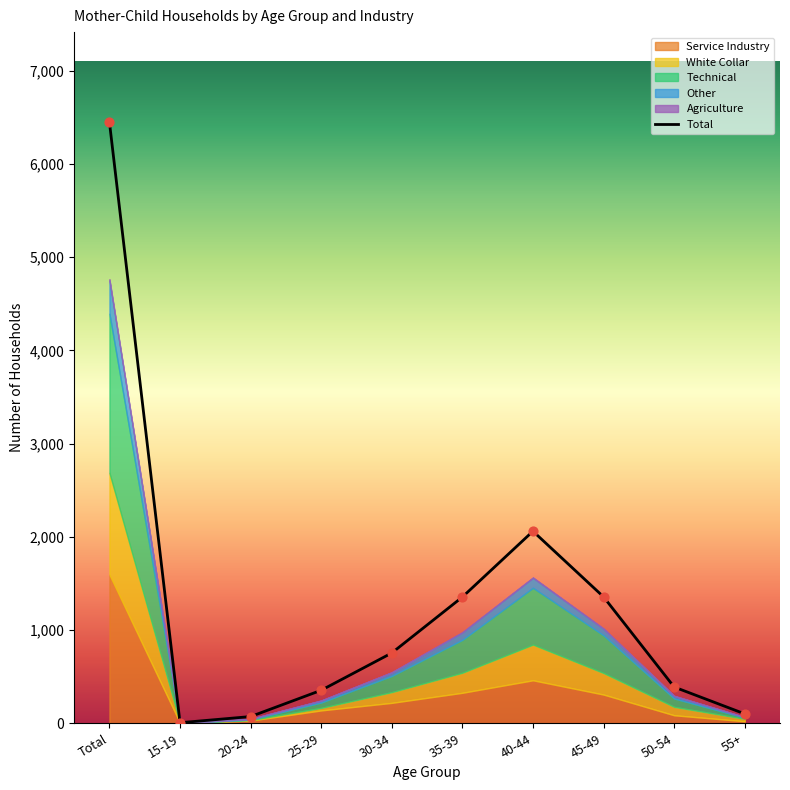

Which series has the largest total across all categories?

Total